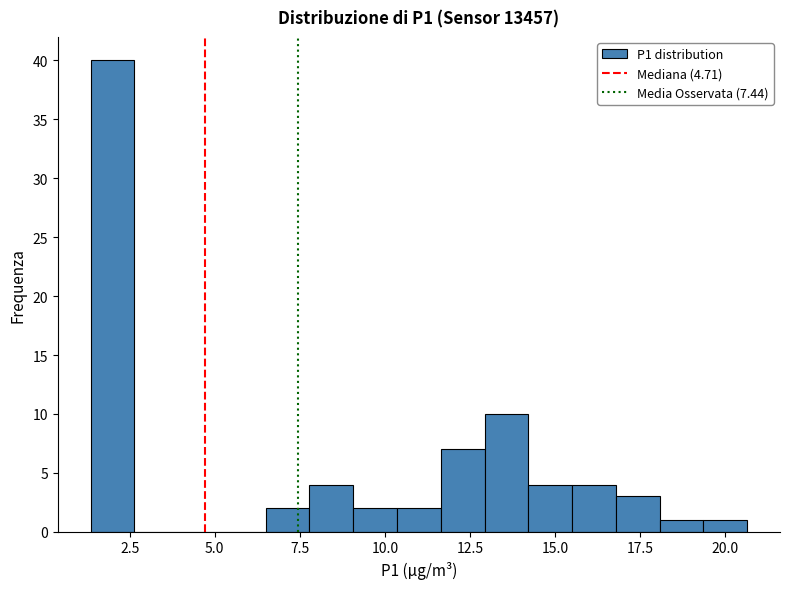

Around what value on the x-axis is the tallest bar? Give the approximate position of its centre, as read against the axis.

2.0